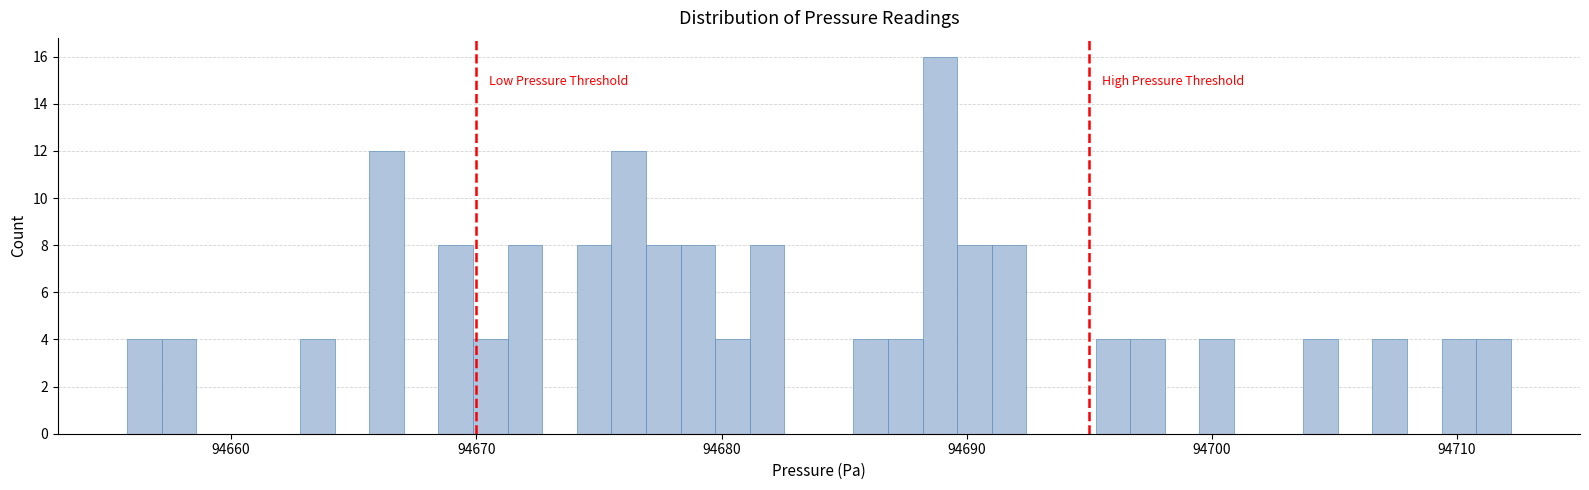

Read against the x-axis, roughly where is the centre of the tallest bar?

94689